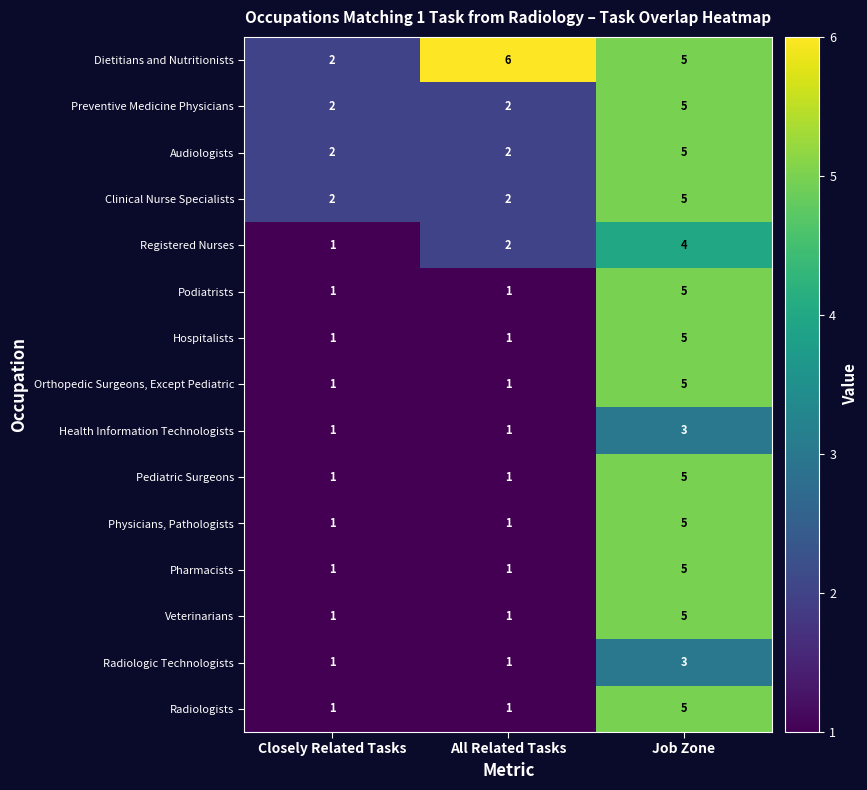

What is the difference between the Radiologists values at Closely Related Tasks and Job Zone?

4